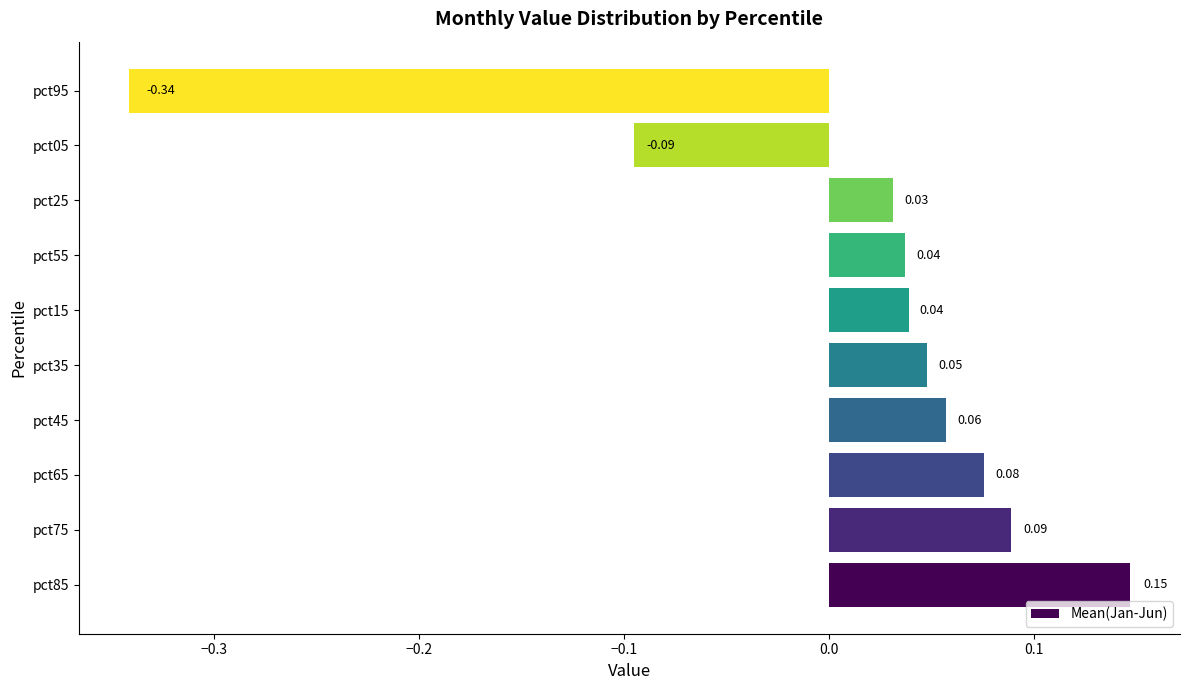

Between pct45 and pct95, which is larger?

pct45